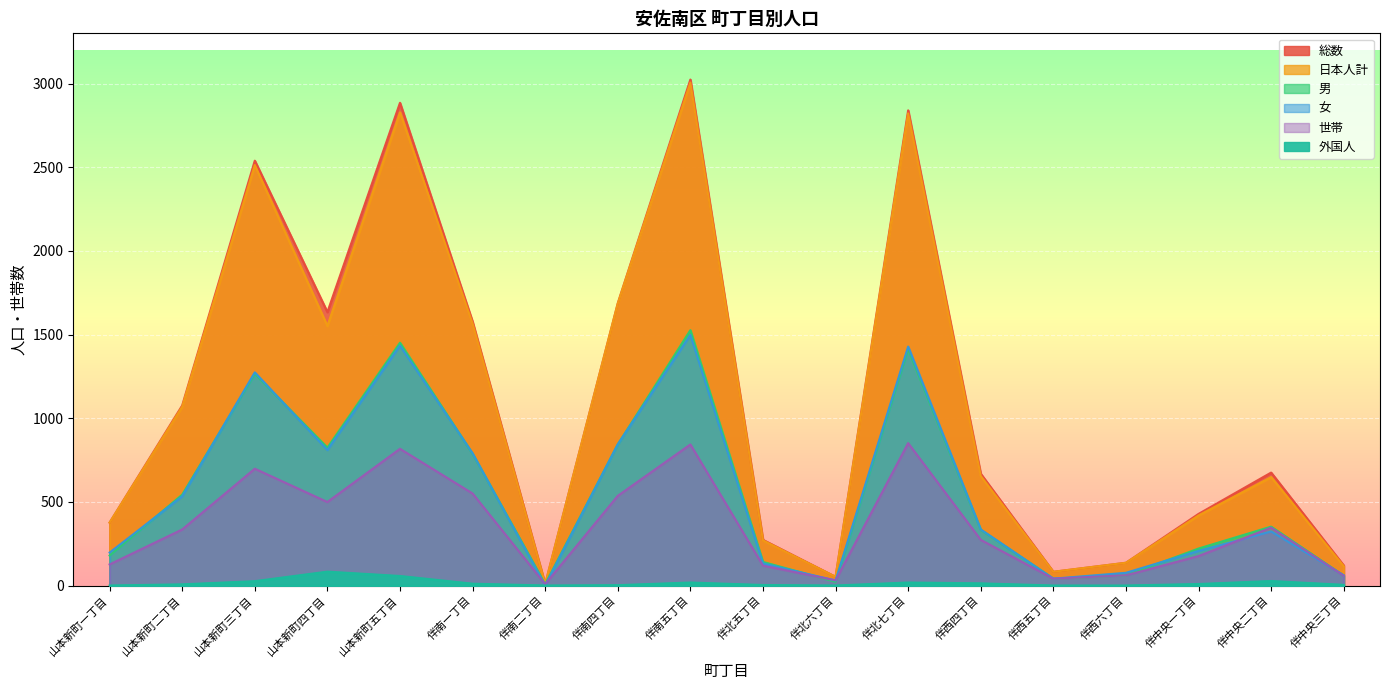

What is the difference between the second highest and minimum values in the 男 series?

1443